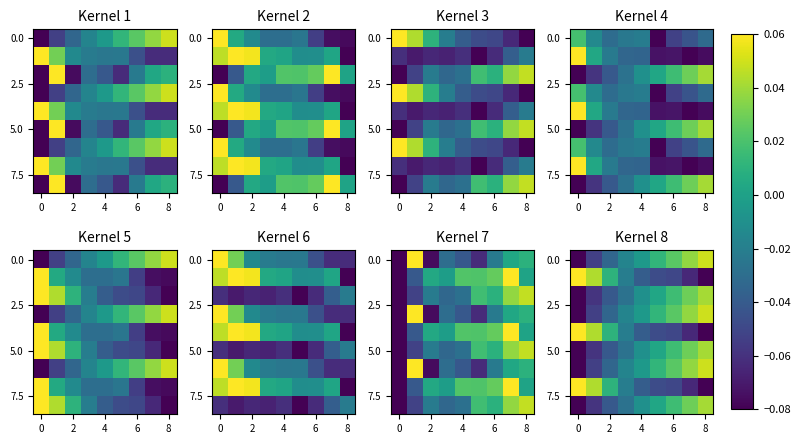

Count the number of categories in the chart.

9